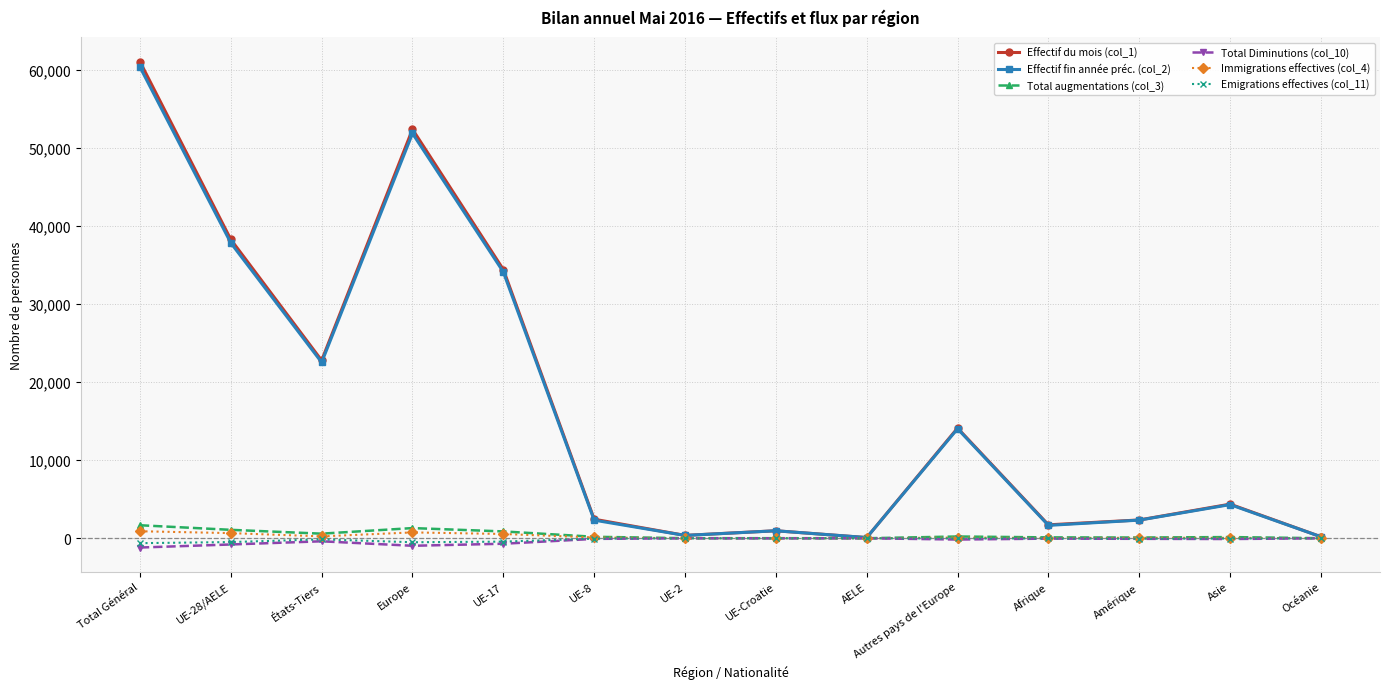

Which category has the highest value across all series?

Total Général